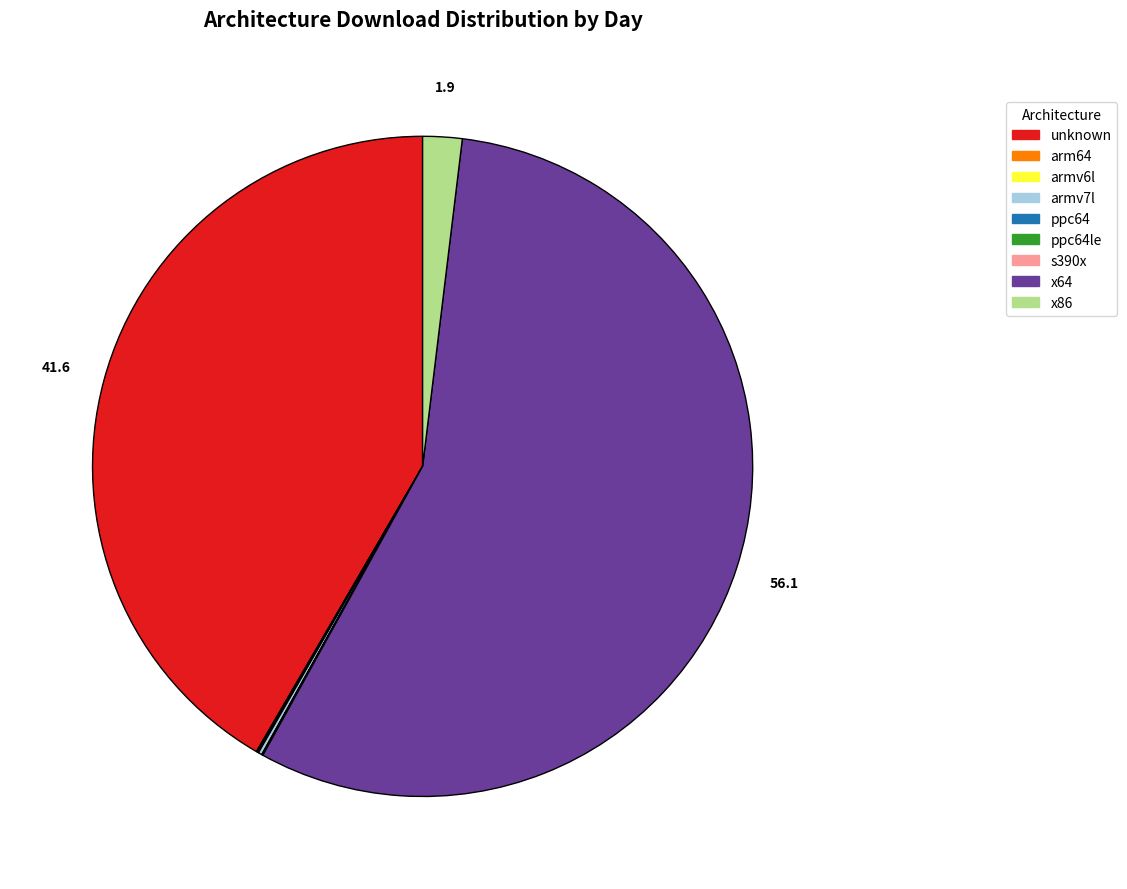

Which slice is the smallest?

ppc64 (2018-05-19)